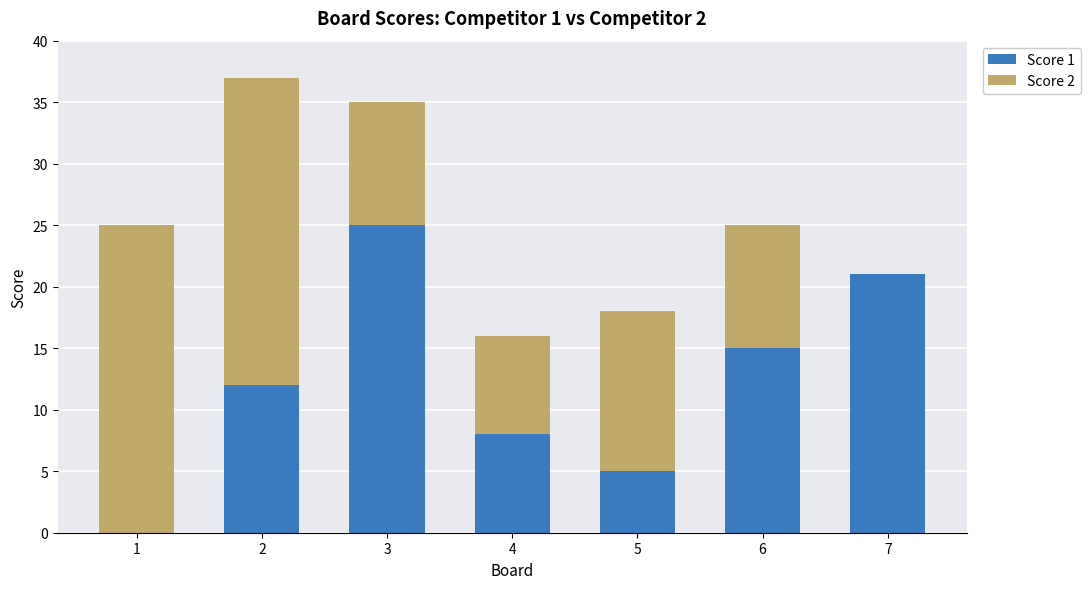

Is it true that Score 1 equals 2 at 5?

False